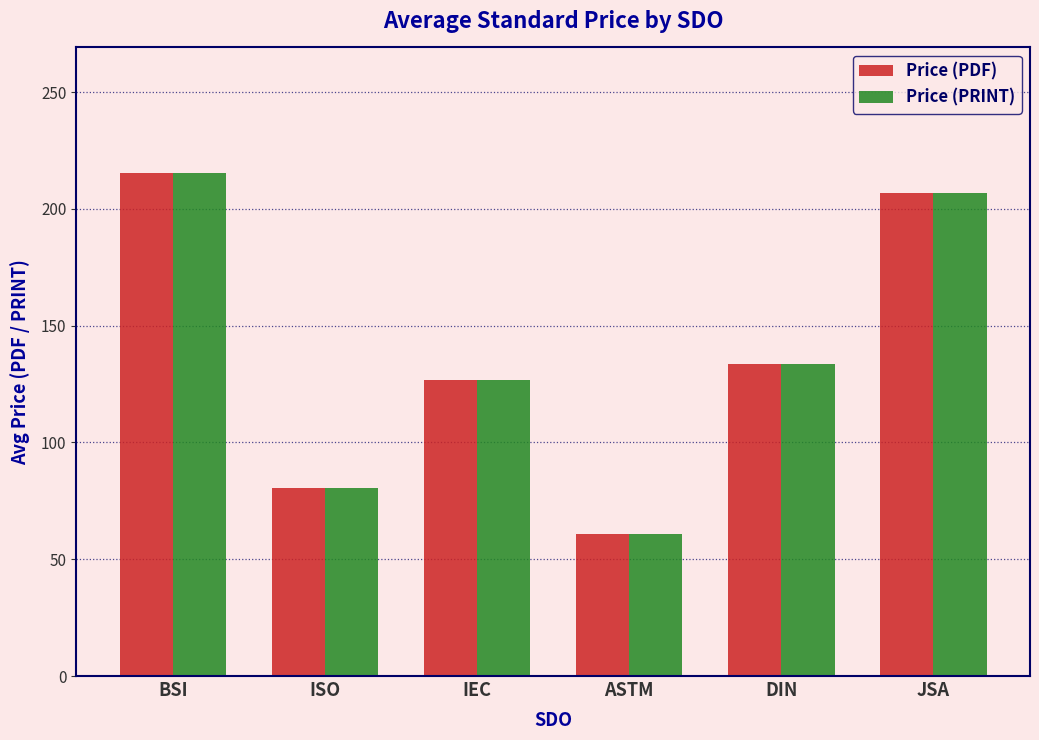

What is the average value of the Price (PRINT) series?

137.3